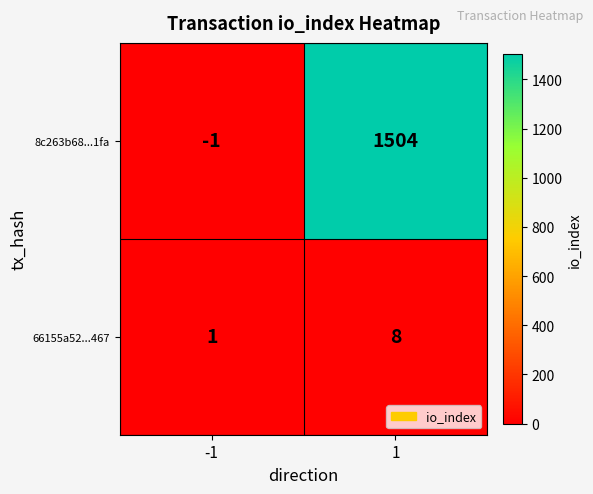

What is the difference between the maximum and minimum values in the 8c263b68...1fa series?

1505